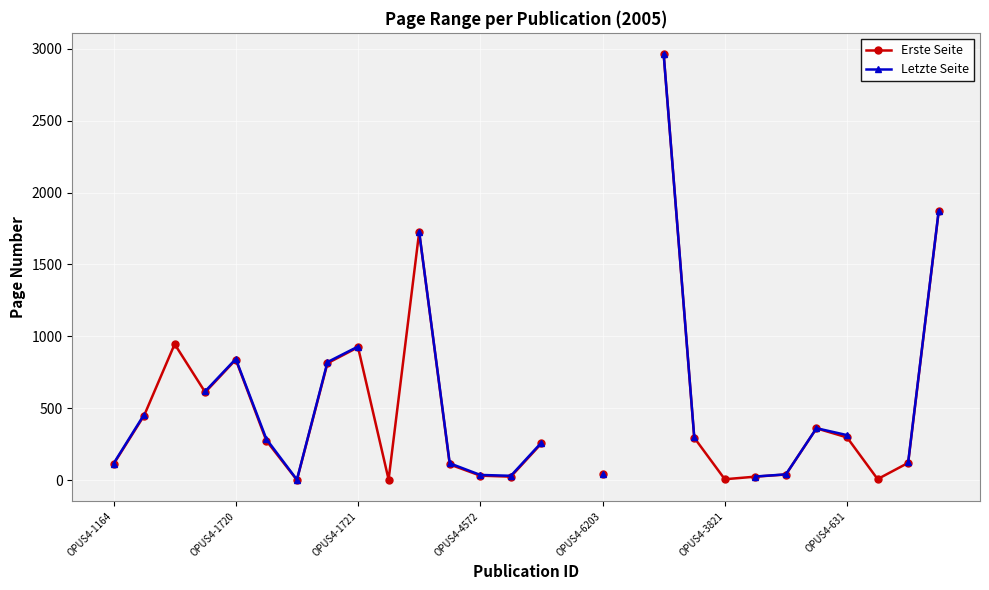

List the series in order of their peak value, highest first.

Letzte Seite, Erste Seite